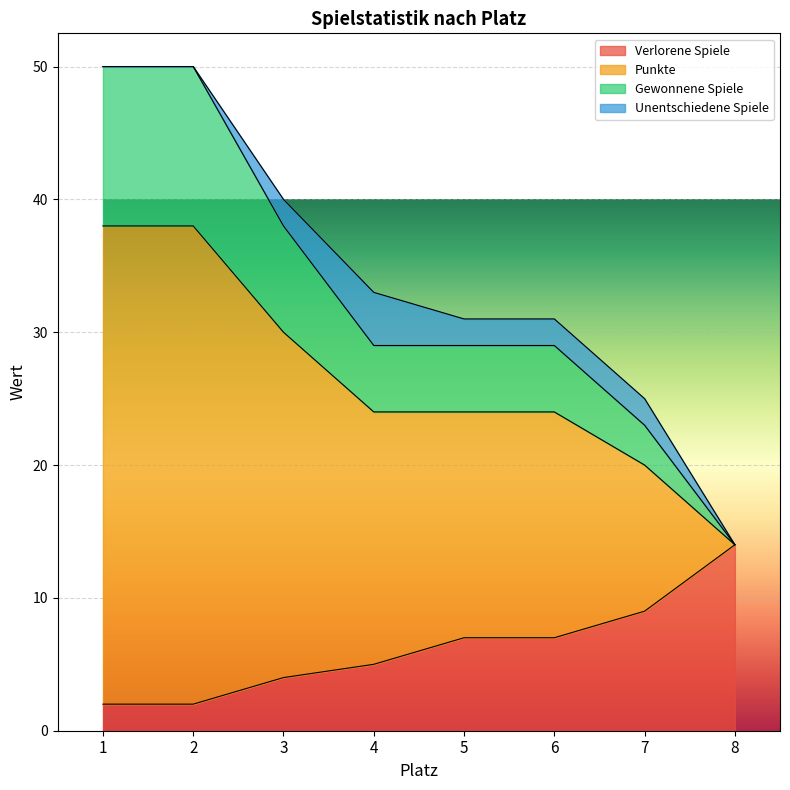

True or false: Verlorene Spiele and Punkte cross at least once.

False